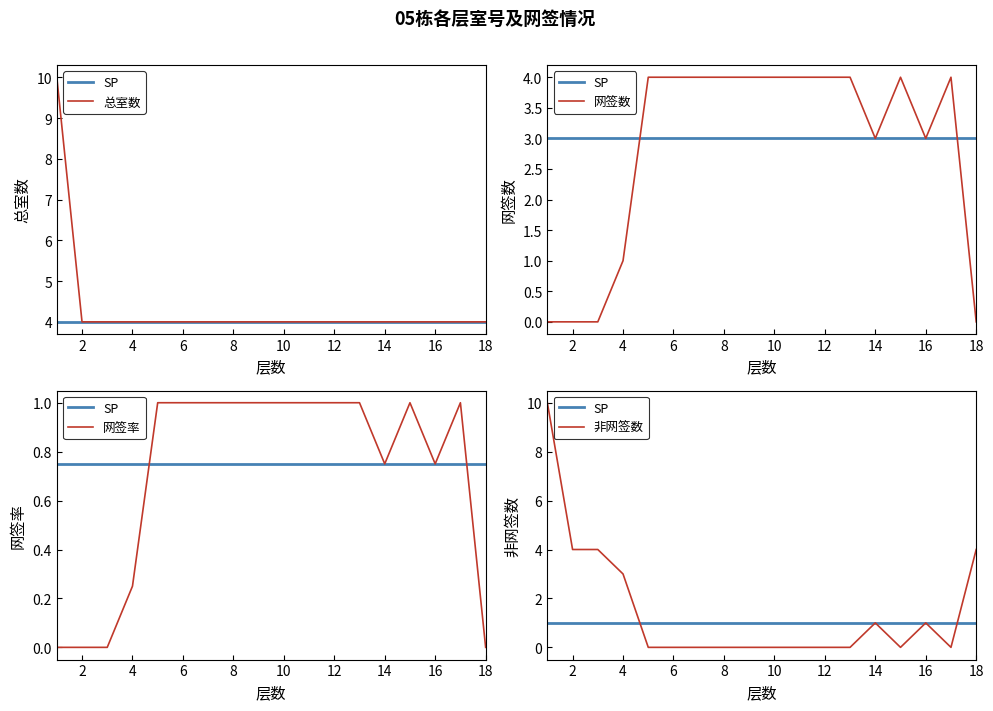

Rank the series at 12 from highest to lowest value.

总室数, 网签数, SP, 网签率, 非网签数